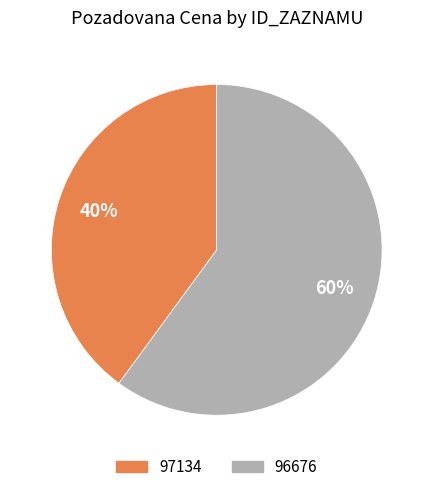

To the nearest percent, what portion does 96676 represent?

60%